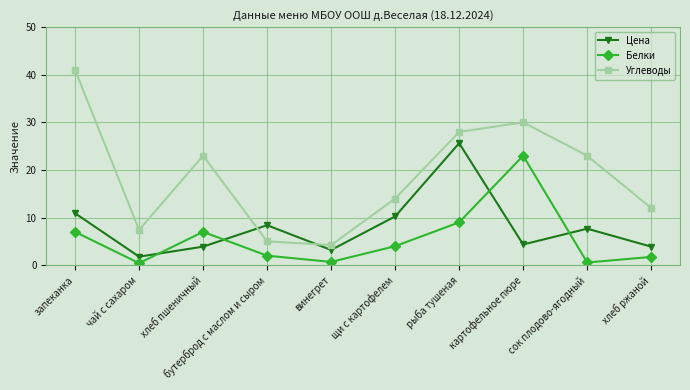

In Белки, how many points are higher than both neighbors (excluding endpoints)?

2